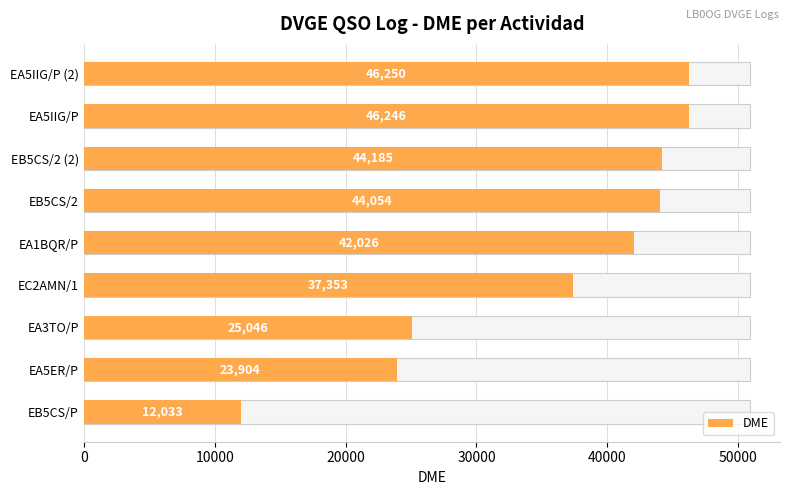

Reading right to left, list all the values displayed in this chart.

46250	46246	44185	44054	42026	37353	25046	23904	12033